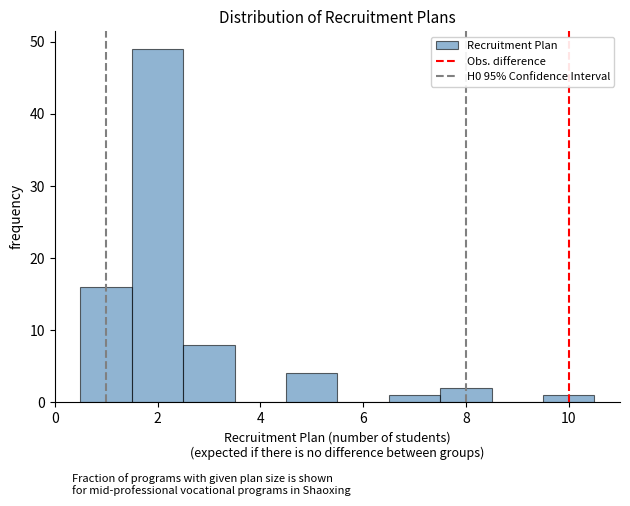

Reading left to right, list every bar in this chart as the range it spans on the x-axis followed by its height. Neither the bar edges nor the heights are printed on the chart, so give them approximately, as read against the axes.

0.5 to 1.5: 16
1.5 to 2.5: 49
2.5 to 3.5: 8
3.5 to 4.5: 0
4.5 to 5.5: 4
5.5 to 6.5: 0
6.5 to 7.5: 1
7.5 to 8.5: 2
8.5 to 9.5: 0
9.5 to 10.5: 1